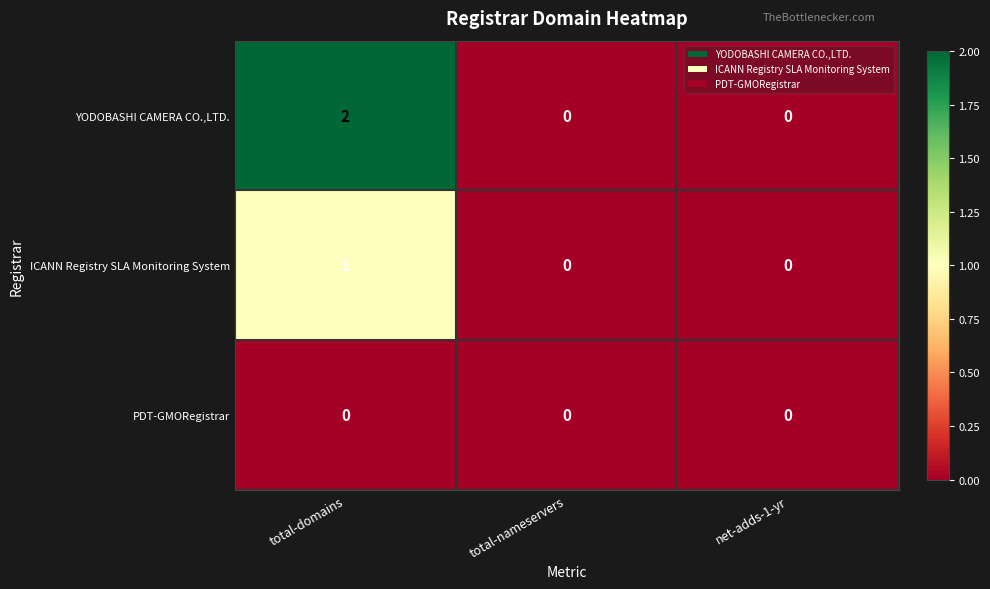

Reading right to left, transcribe all the data shown in this chart.

YODOBASHI CAMERA CO.,LTD.: 0	0	2
ICANN Registry SLA Monitoring System: 0	0	1
PDT-GMORegistrar: 0	0	0